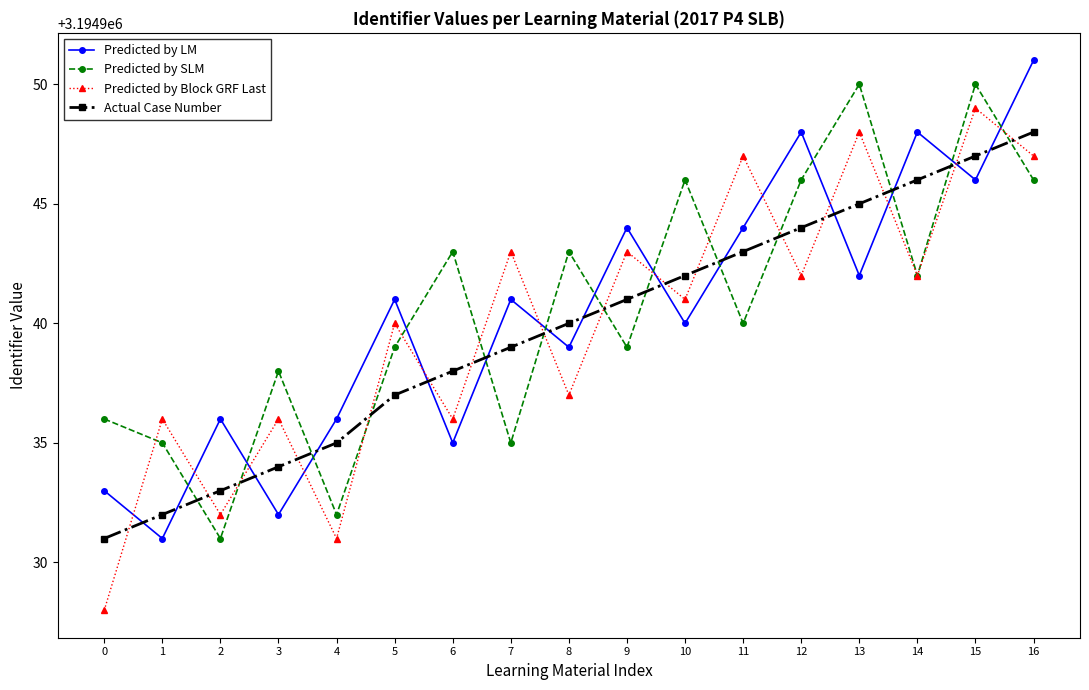

Reading right to left, extract all data points from this chart.

Predicted by LM: 16=3194951	15=3194946	14=3194948	13=3194942	12=3194948	11=3194944	10=3194940	9=3194944	8=3194939	7=3194941	6=3194935	5=3194941	4=3194936	3=3194932	2=3194936	1=3194931	0=3194933
Predicted by SLM: 16=3194946	15=3194950	14=3194942	13=3194950	12=3194946	11=3194940	10=3194946	9=3194939	8=3194943	7=3194935	6=3194943	5=3194939	4=3194932	3=3194938	2=3194931	1=3194935	0=3194936
Predicted by Block GRF Last: 16=3194947	15=3194949	14=3194942	13=3194948	12=3194942	11=3194947	10=3194941	9=3194943	8=3194937	7=3194943	6=3194936	5=3194940	4=3194931	3=3194936	2=3194932	1=3194936	0=3194928
Actual Case Number: 16=3194948	15=3194947	14=3194946	13=3194945	12=3194944	11=3194943	10=3194942	9=3194941	8=3194940	7=3194939	6=3194938	5=3194937	4=3194935	3=3194934	2=3194933	1=3194932	0=3194931